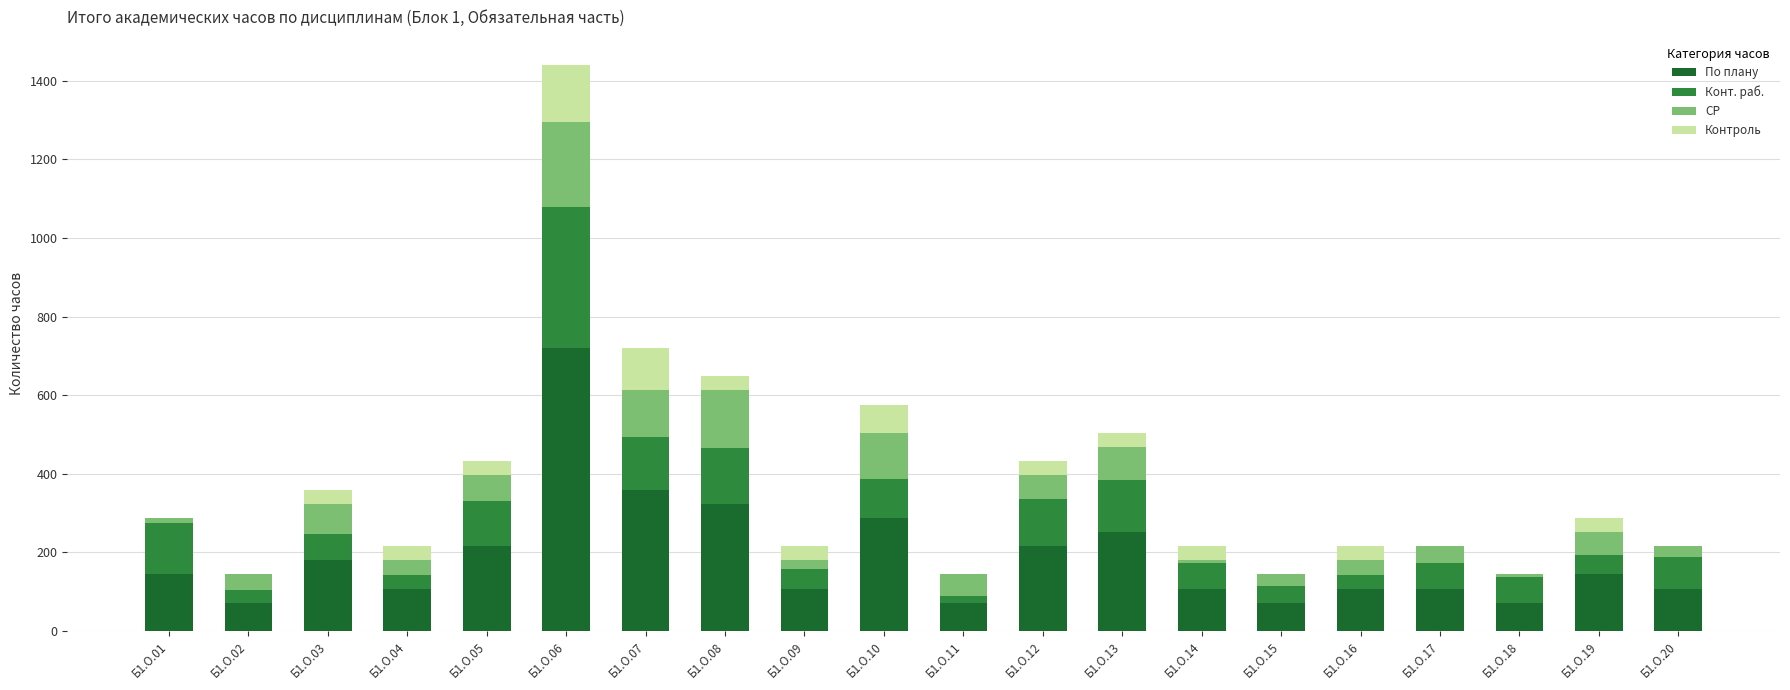

What is the sum of all По плану values?

3780